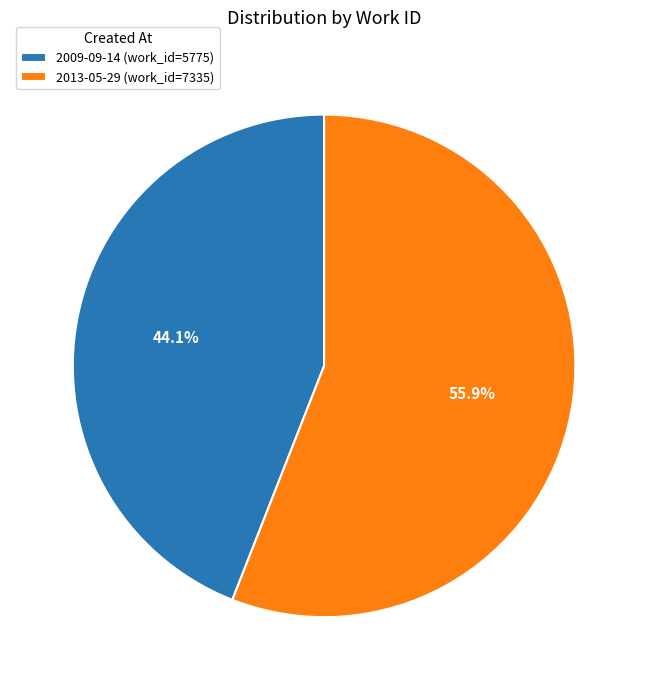

Approximately how many times larger is the value at 2013-05-29 compared to 2009-09-14?

1.3